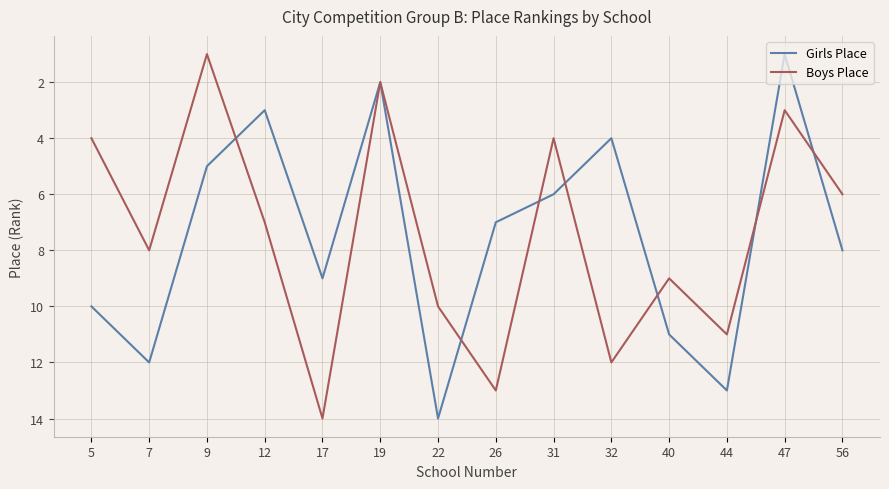

Reading left to right, extract all data points from this chart.

Girls Place: 5=10	7=12	9=5	12=3	17=9	19=2	22=14	26=7	31=6	32=4	40=11	44=13	47=1	56=8
Boys Place: 5=4	7=8	9=1	12=7	17=14	19=2	22=10	26=13	31=4	32=12	40=9	44=11	47=3	56=6